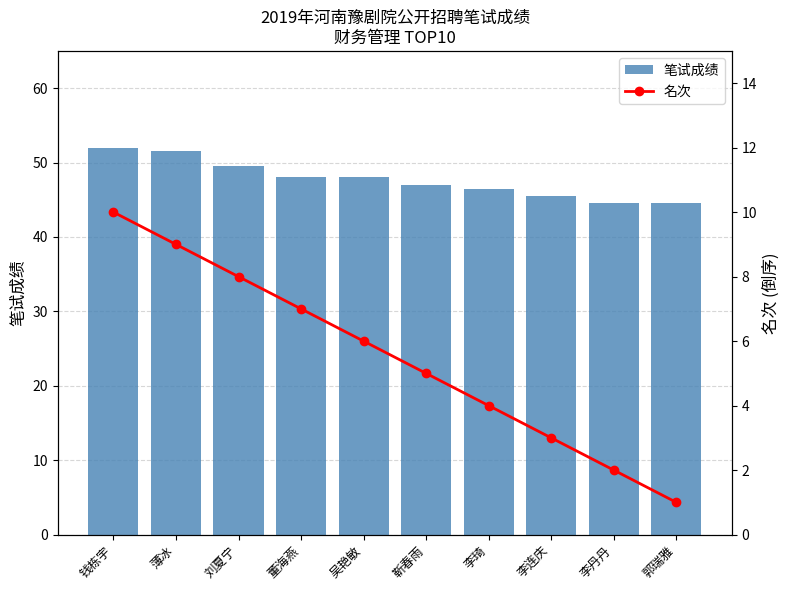

What is the difference between the highest and lowest values at 薄冰?

42.5